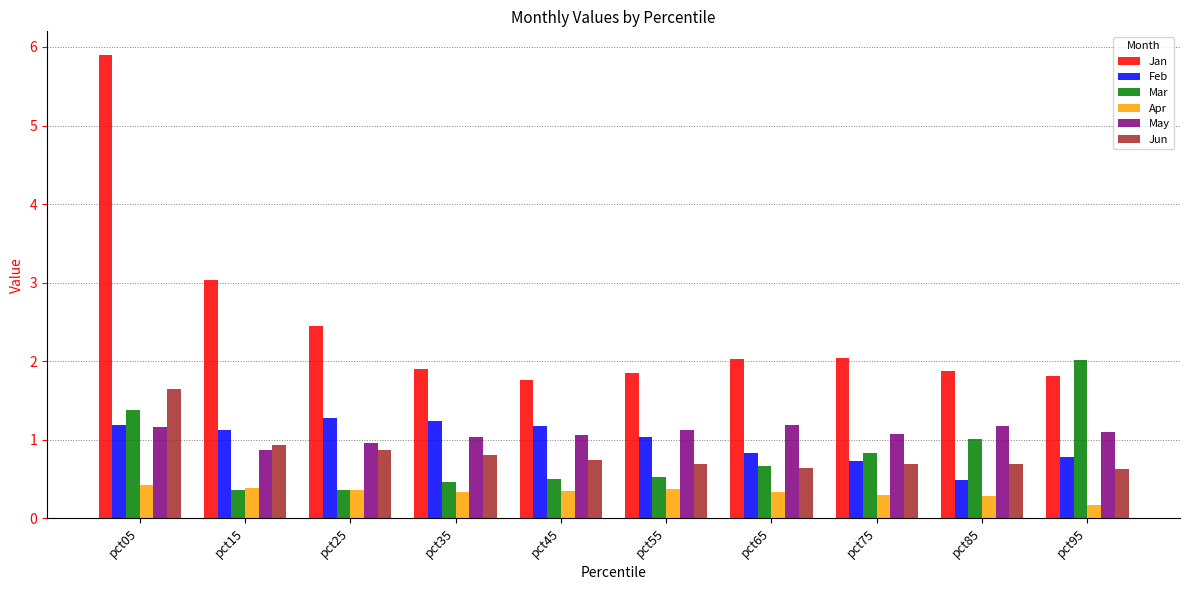

What is the difference between the maximum and minimum values in the Mar series?

1.7